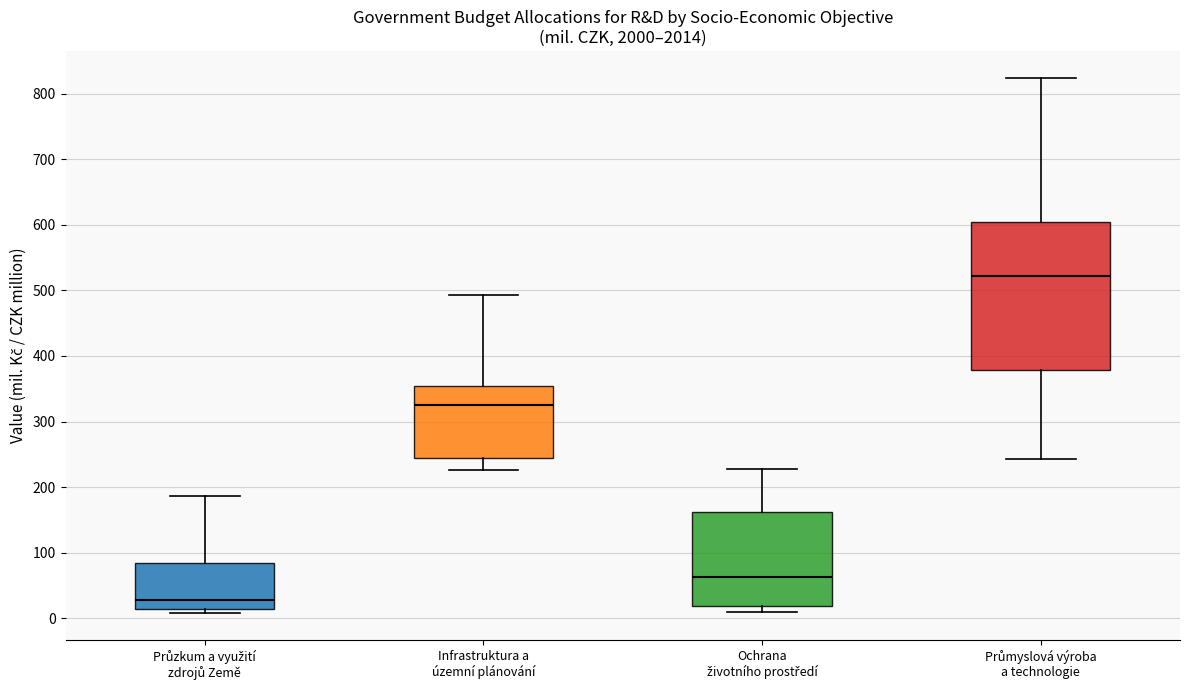

Reading left to right, transcribe this box plot: for each box, give where its median line is, the range the box spans, and where its two whiskers end, as read against the y-axis. The values are not printed on the chart, so give them approximately, as read against the axis.

Průzkum a využití zdrojů Země: median 30, box 10 to 80, whiskers 10 (just below the box's lower edge) to 190
Infrastruktura a územní plánování: median 330, box 240 to 350, whiskers 230 to 490
Ochrana životního prostředí: median 60, box 20 to 160, whiskers 10 to 230
Průmyslová výroba a technologie: median 520, box 380 to 600, whiskers 240 to 820